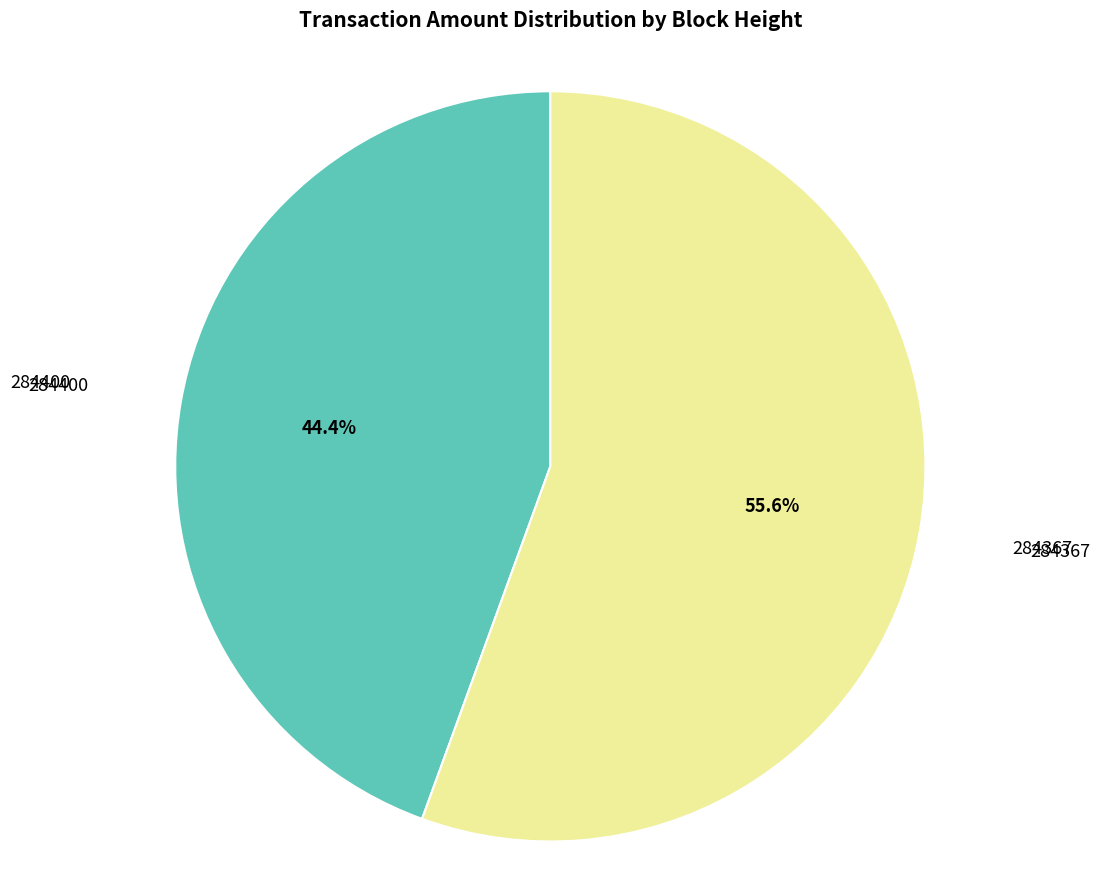

Is there a majority slice in this chart?

Yes